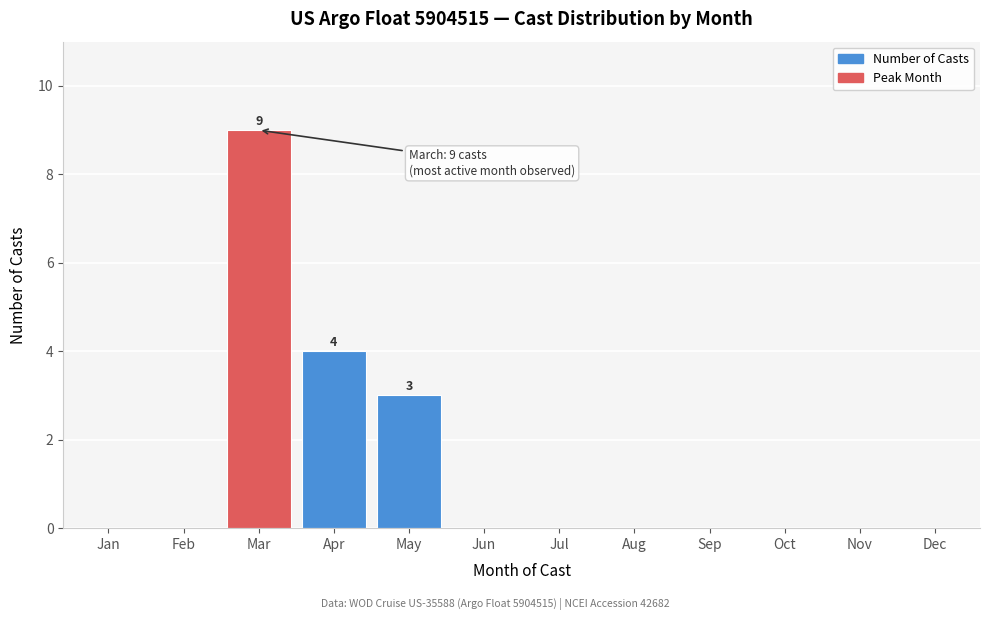

Reading right to left, transcribe all the data shown in this chart.

Dec=0	Nov=0	Oct=0	Sep=0	Aug=0	Jul=0	Jun=0	May=3	Apr=4	Mar=9	Feb=0	Jan=0